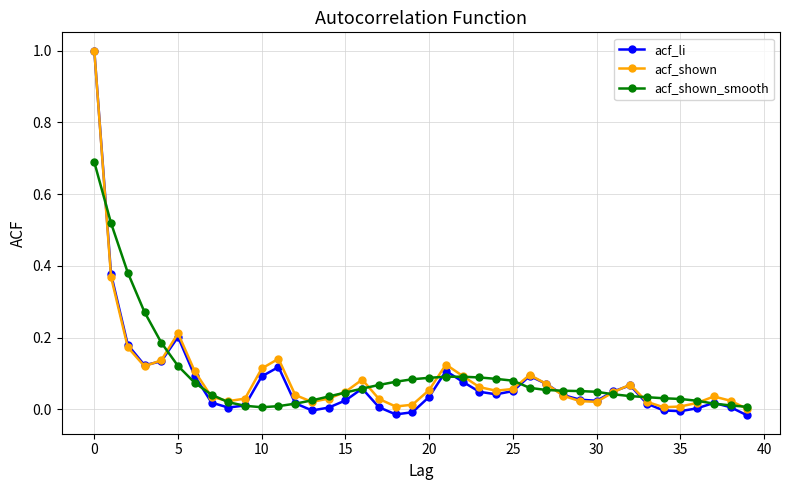

What is the highest value of the acf_shown_smooth series?

0.7